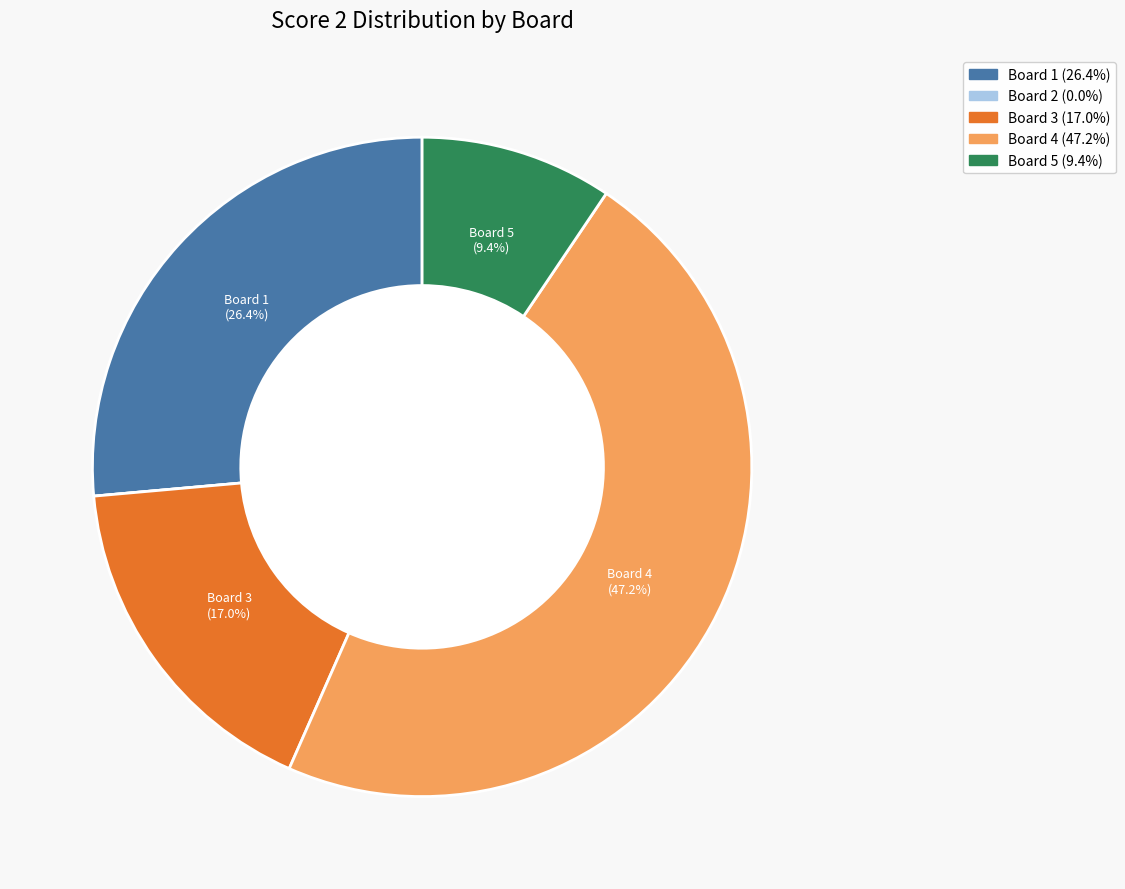

Combined, what portion of the pie is Board 4 and Board 3?

64.2%